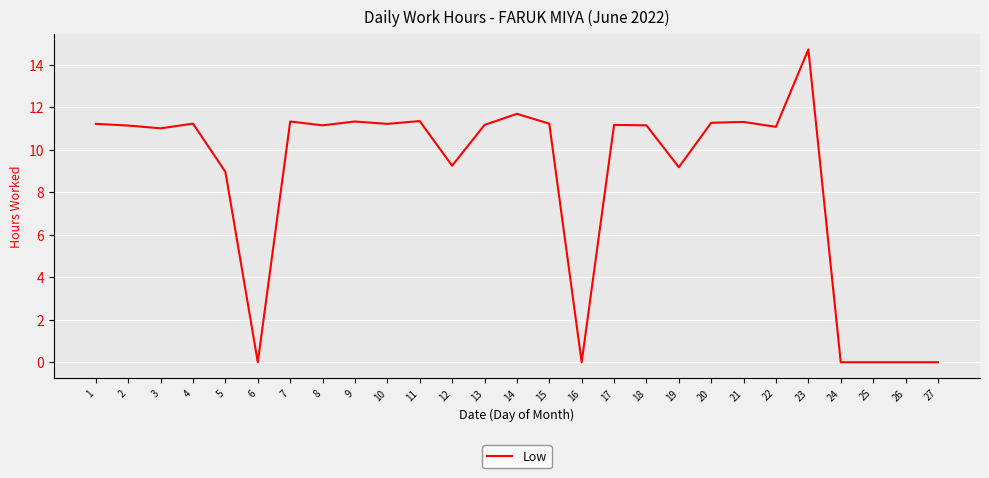

What is the difference between the maximum and minimum values?

14.7